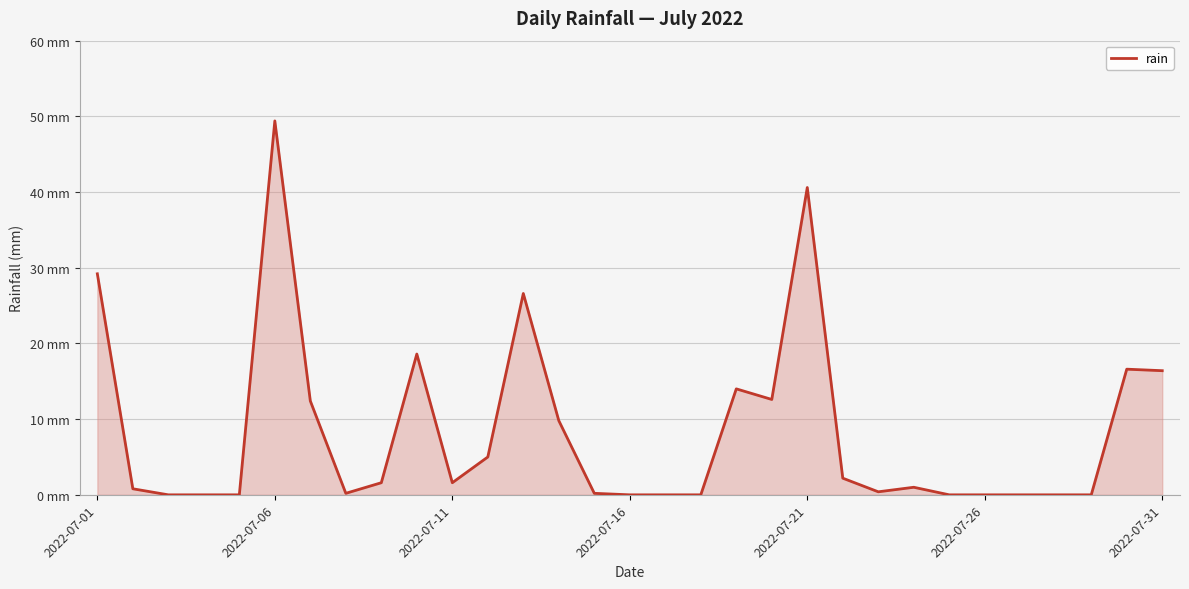

Does the chart display data point markers on the line(s)?

No